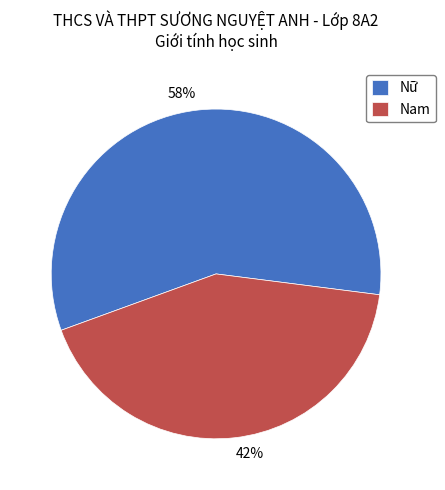

True or false: Nữ accounts for 43% of the total.

False